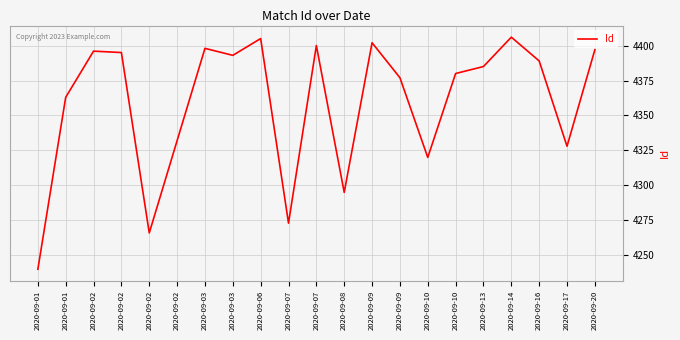

The value at 2020-09-07 is 7095. True or false?

False